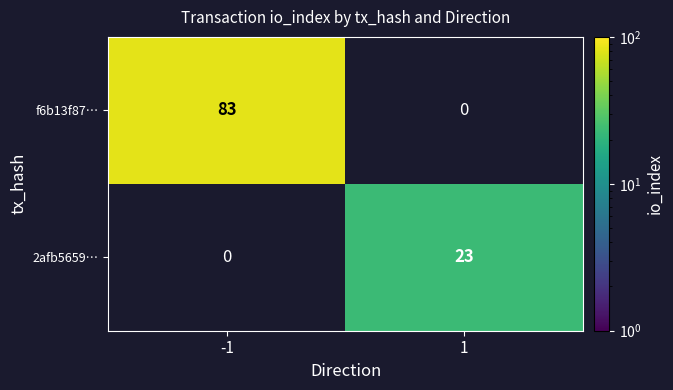

The value of 2afb5659… at 1 is 36. True or false?

False